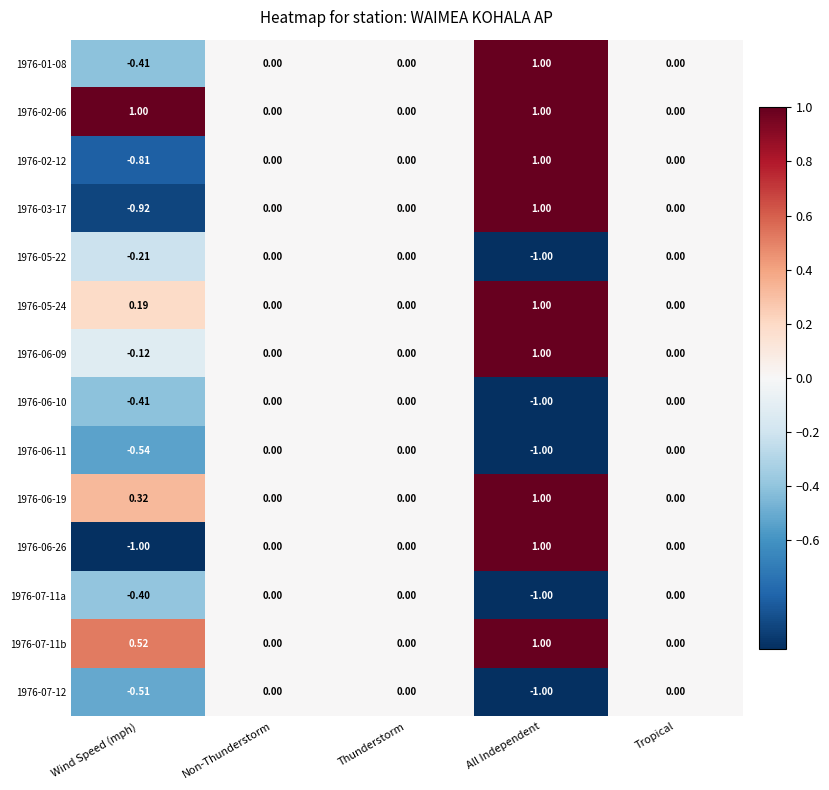

At which category is the sum across all series the highest?

All Independent